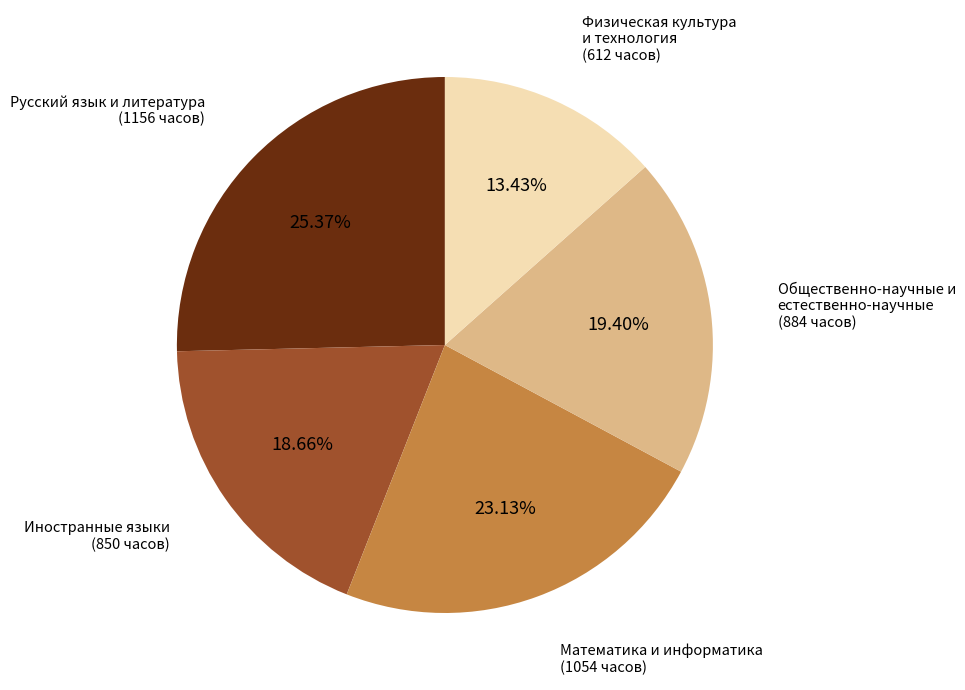

Count the number of slices in the pie.

5